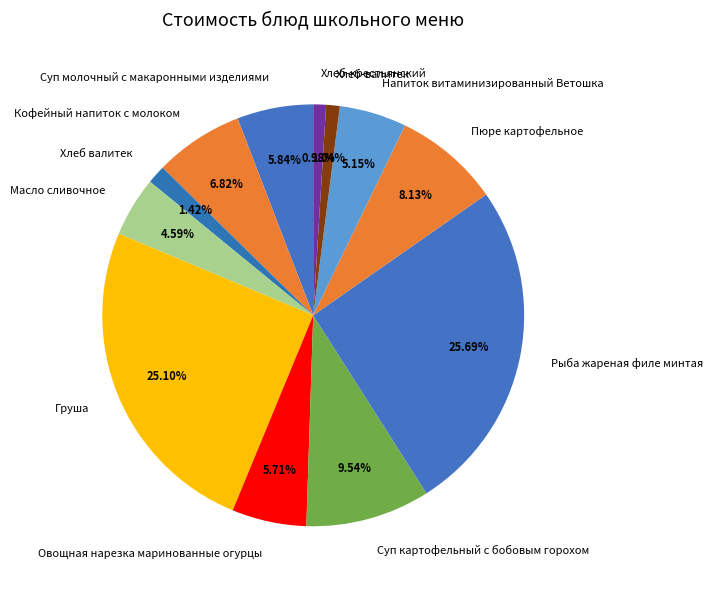

To the nearest percent, what is the average slice percentage?

8%